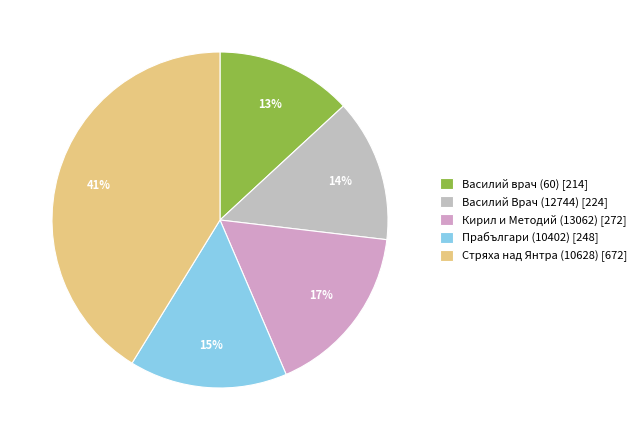

Which slice is the largest?

Стряха над Янтра (10628)